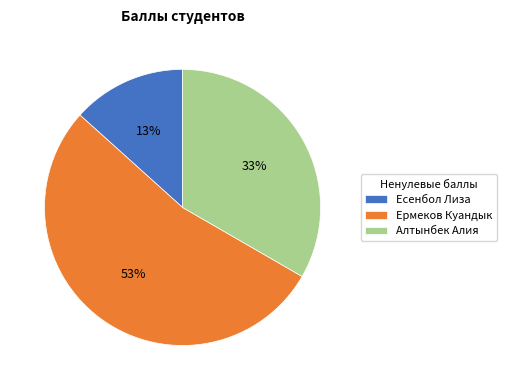

To the nearest percent, what is the difference between the Есенбол Лиза and Алтынбек Алия slice percentages?

20%